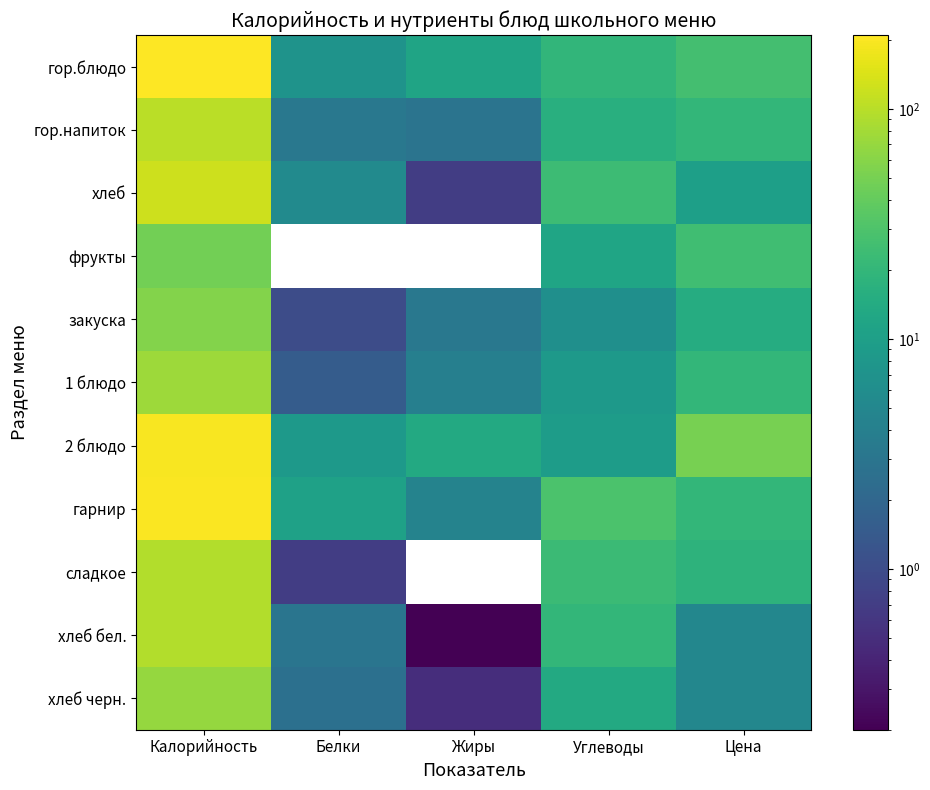

At how many categories does at least one series exceed 19?

3